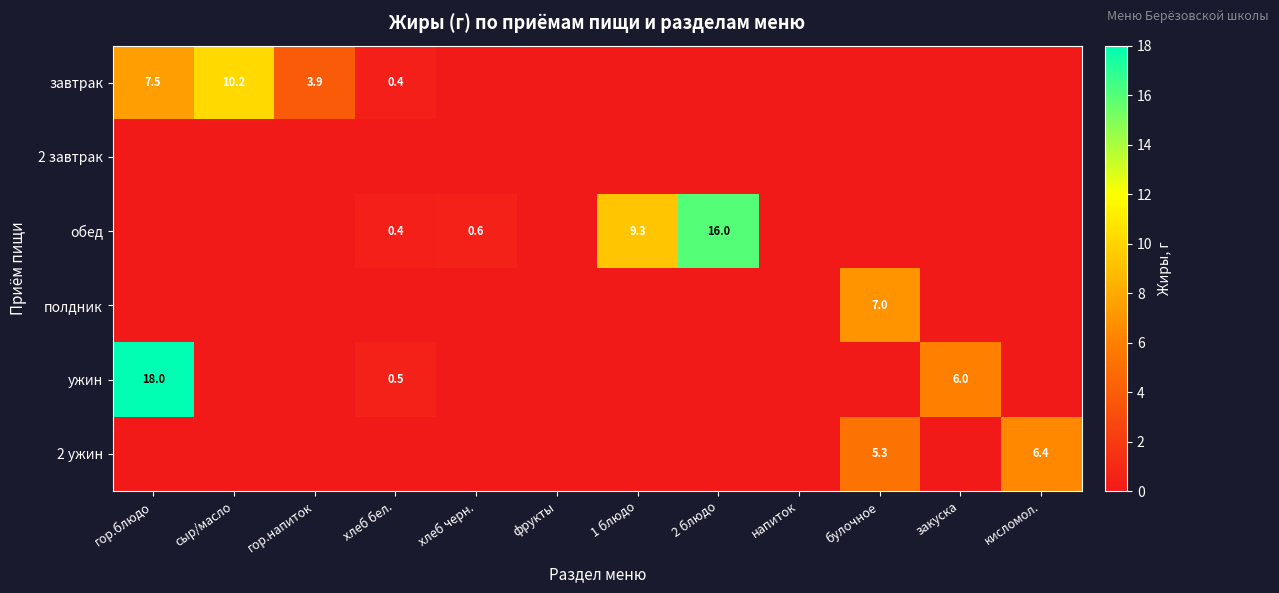

Count the number of categories in the chart.

12